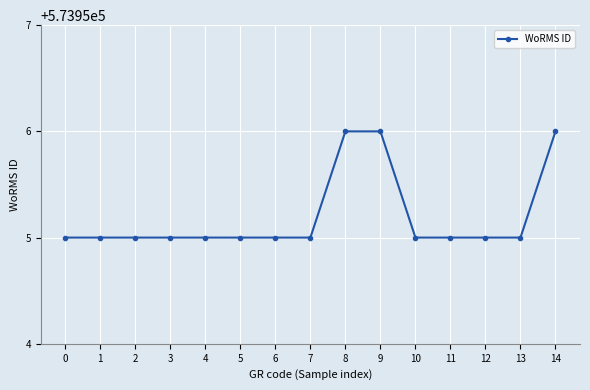

Is it true that the value at 2 is 573955?

True